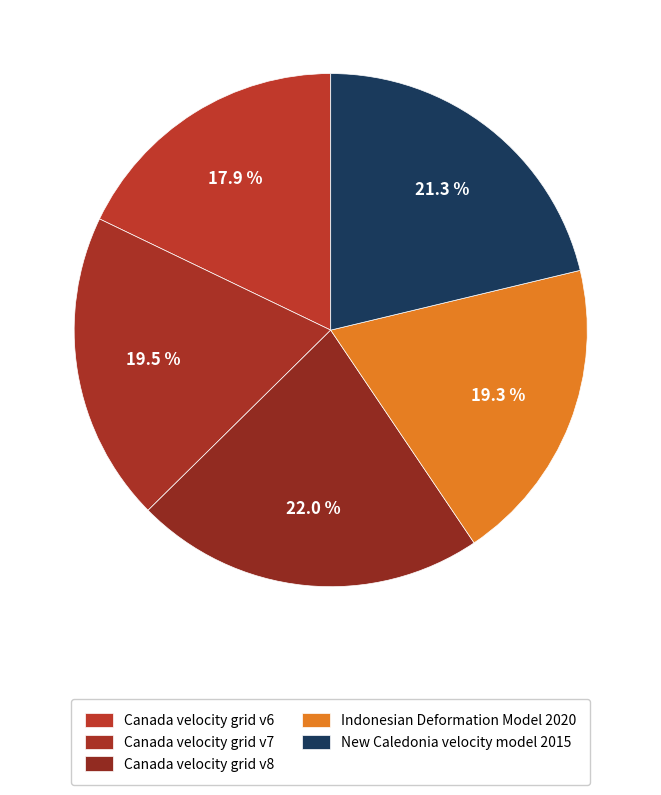

Is Canada velocity grid v8 the majority of the pie?

No